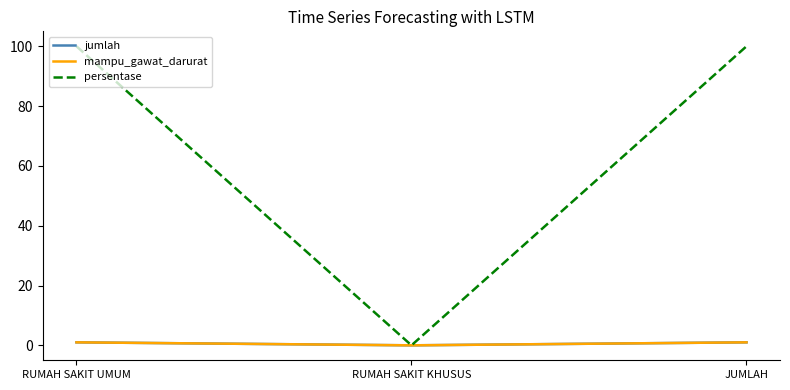

Is this an area chart (filled region under the line)?

No